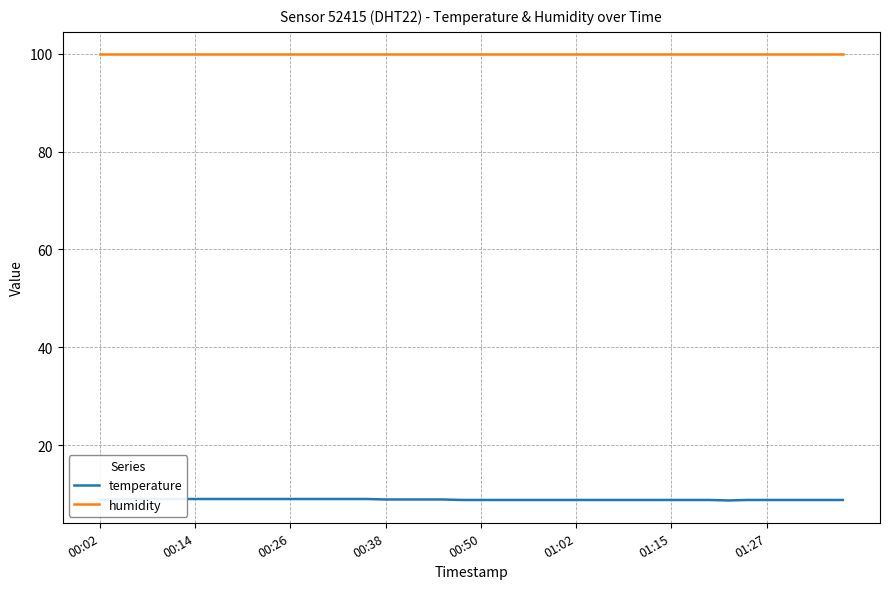

How many series are shown in this chart?

2